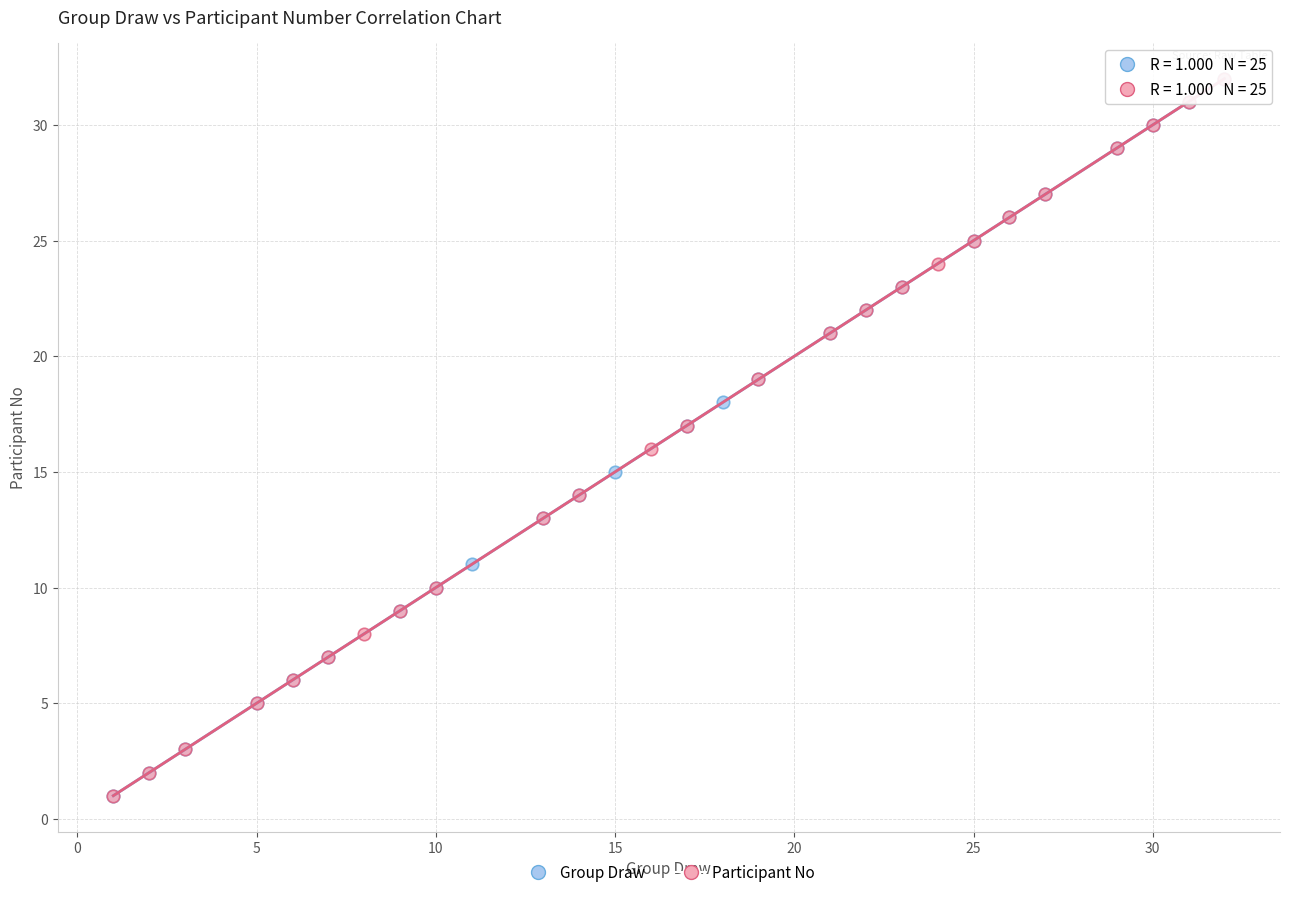

What are all the series names shown in the legend?

Group Draw, Participant No